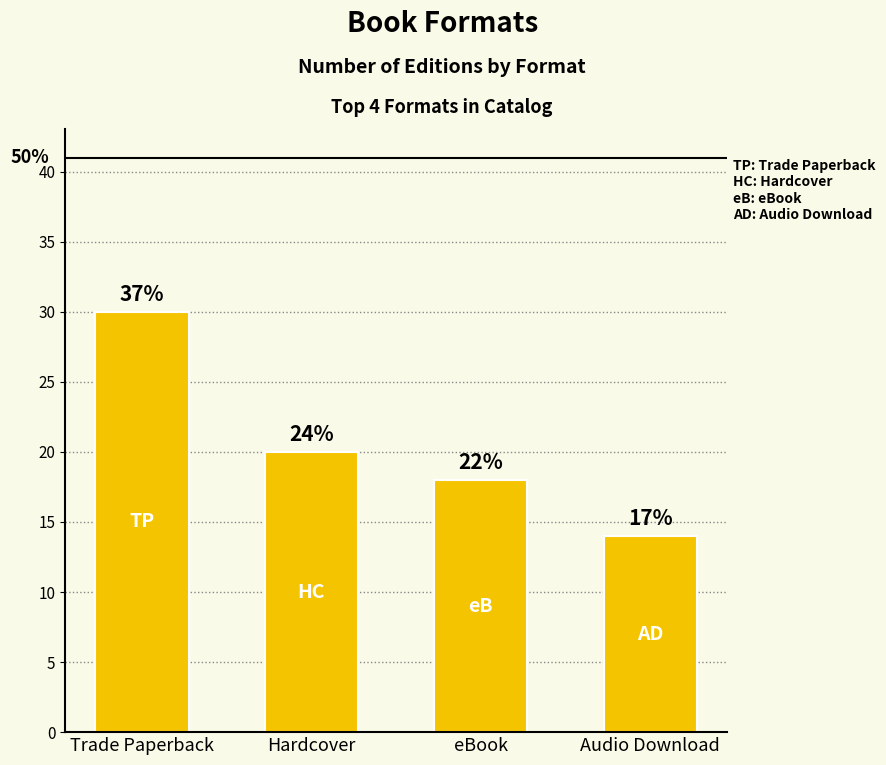

What is the minimum value shown in the chart?

14